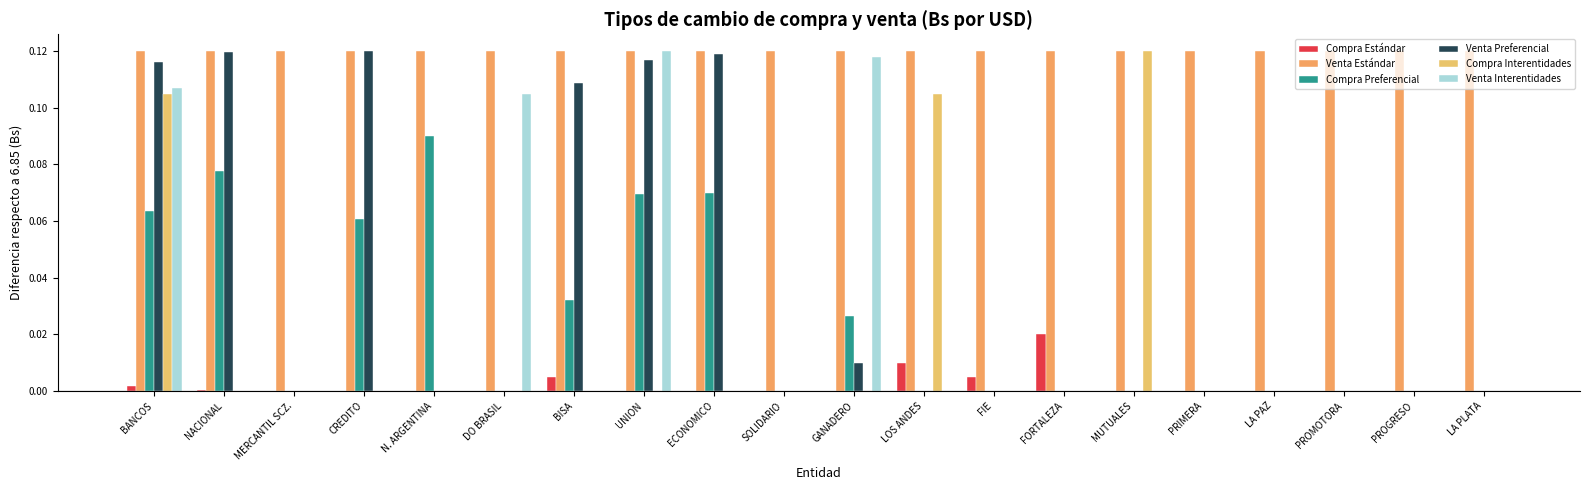

What is the difference between the second highest and second lowest values in the Compra Preferencial series?

0.1